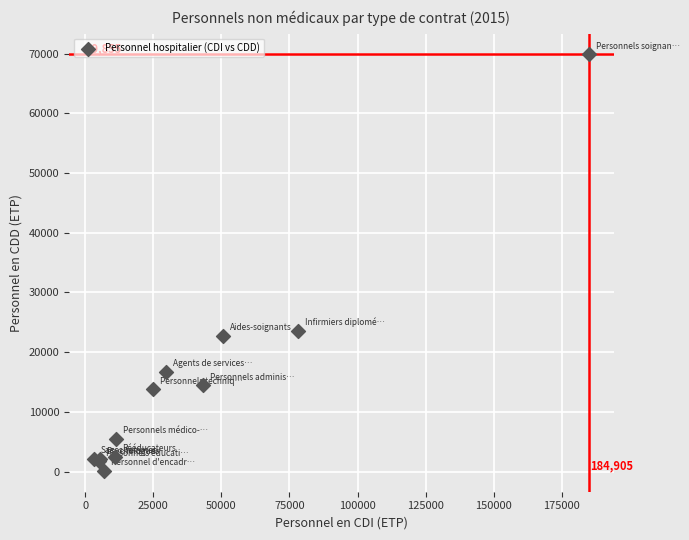

What Y value in the scatter plot is closest to 34984?

23582.1